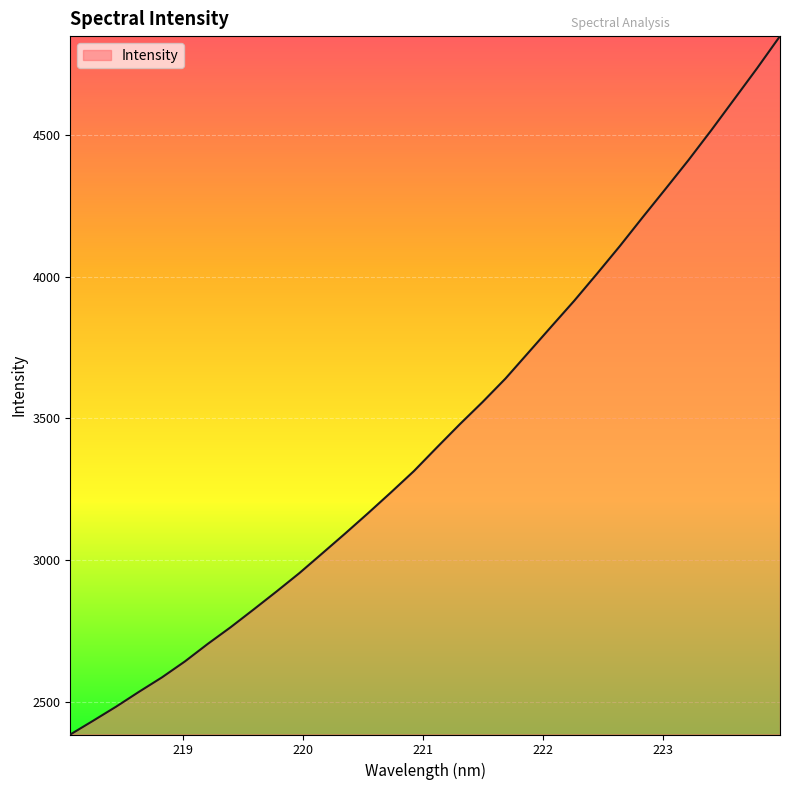

What is the greatest value displayed?

4849.8